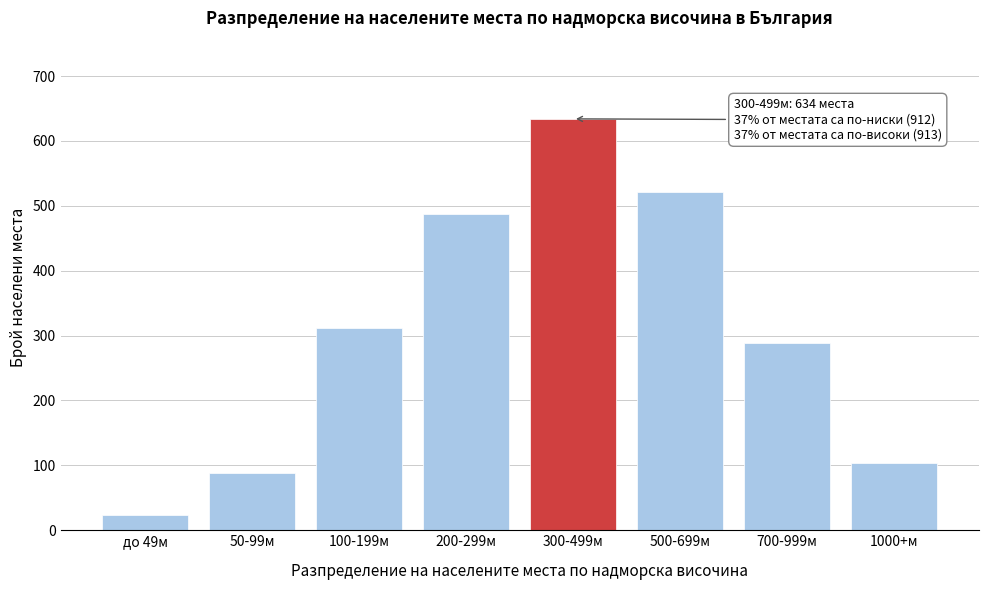

Reading left to right, list all the values displayed in this chart.

до 49м=24	50-99м=89	100-199м=312	200-299м=487	300-499м=634	500-699м=521	700-999м=289	1000+м=103